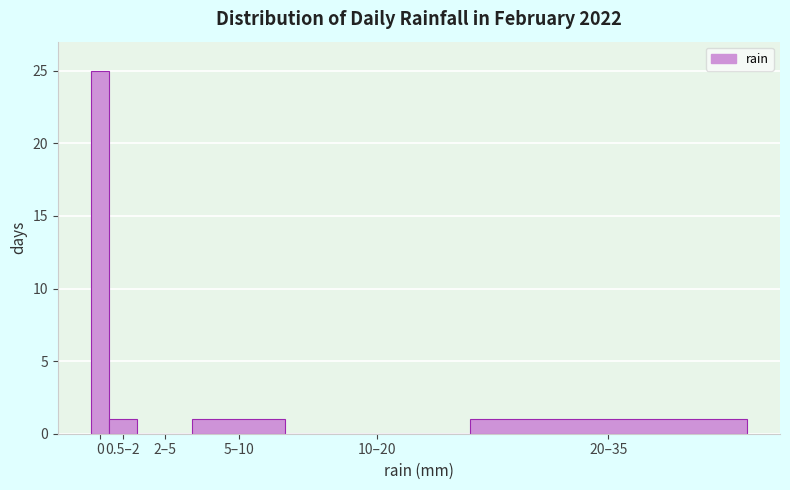

Reading left to right, extract all data points from this chart.

0=25	0.5–2=1	2–5=0	5–10=1	10–20=0	20–35=1